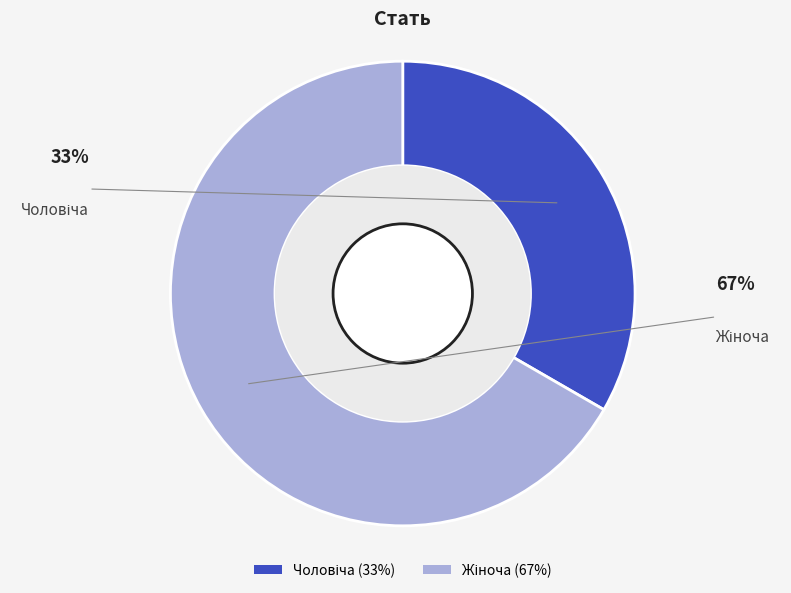

The Жіноча slice represents 73% of the pie. True or false?

False